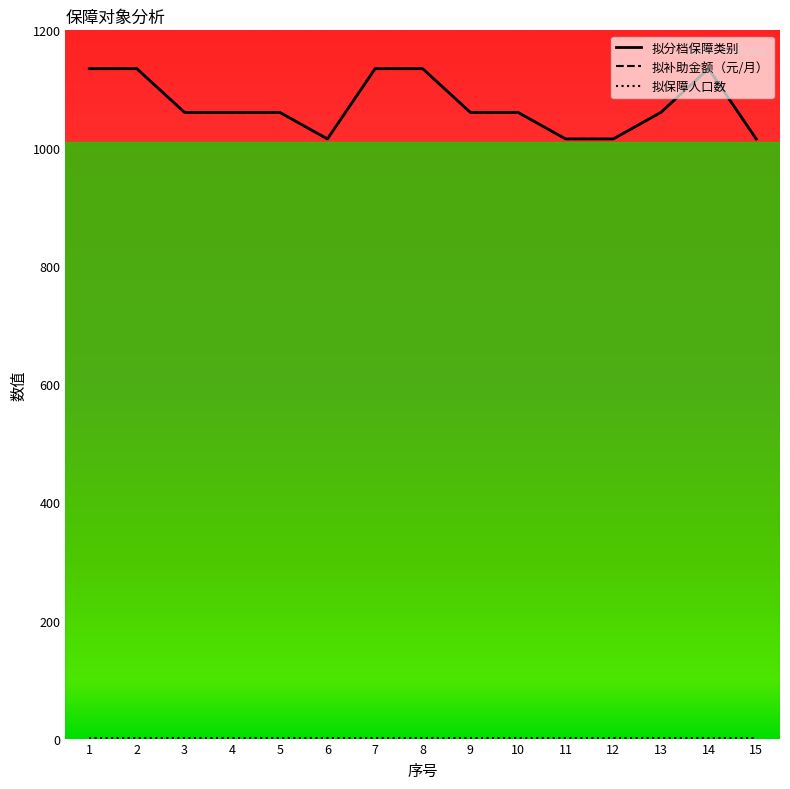

Count the 拟补助金额（元/月） values in the range 1016 to 1135.

15